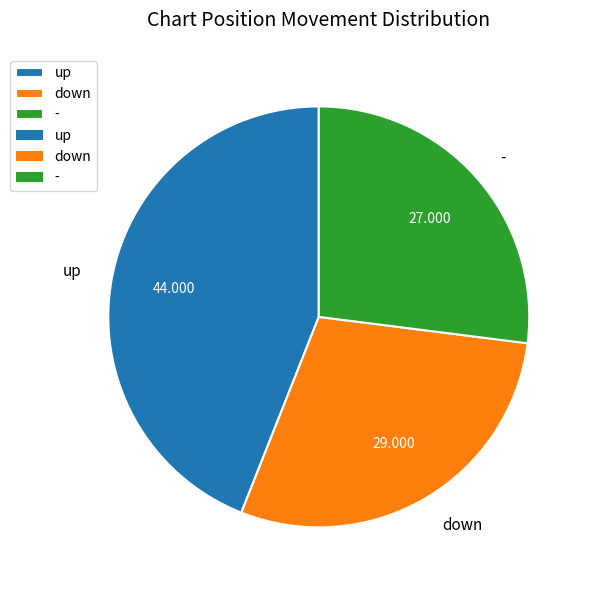

True or false: down accounts for 24% of the total.

False